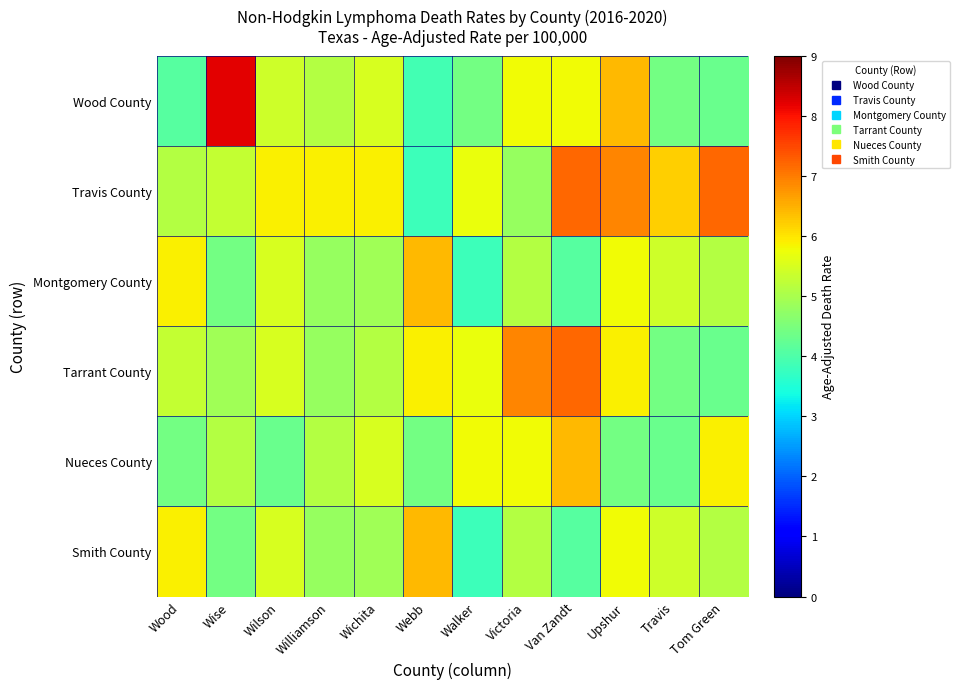

How many categories are shown in the chart?

12